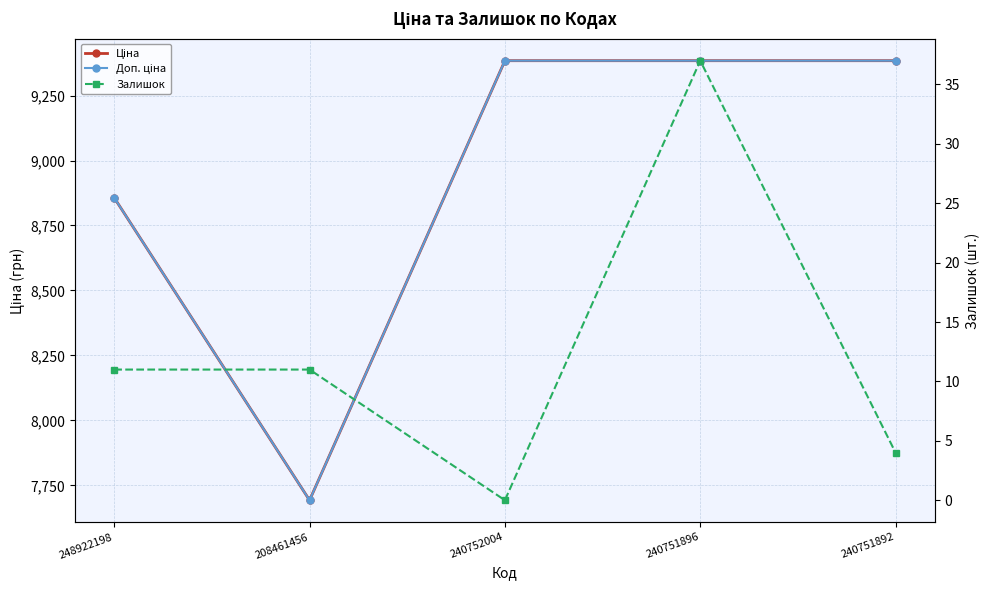

The Доп. ціна series shows 9384.0 at 240751896. True or false?

True